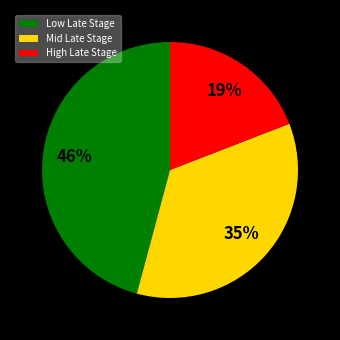

To the nearest percent, what is the combined percentage of Low Late Stage and High Late Stage?

65%